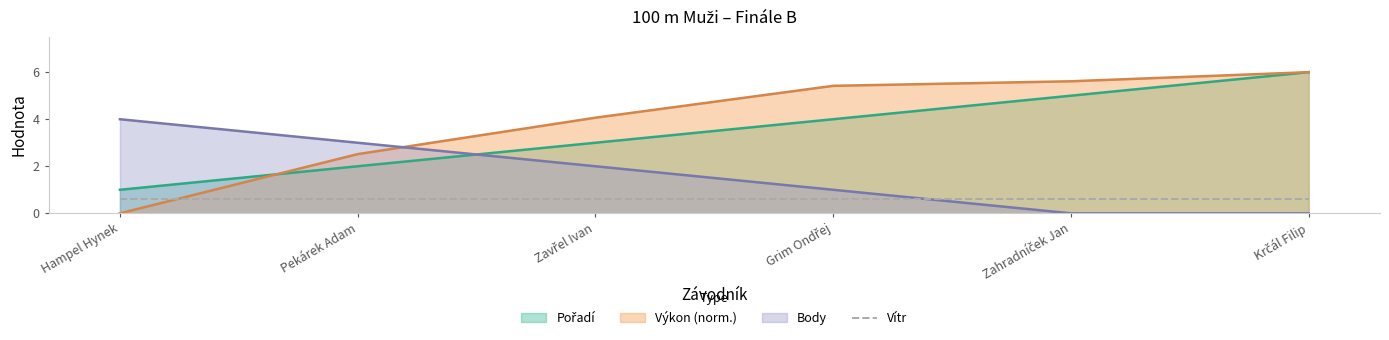

At how many categories does at least one series exceed 5?

3